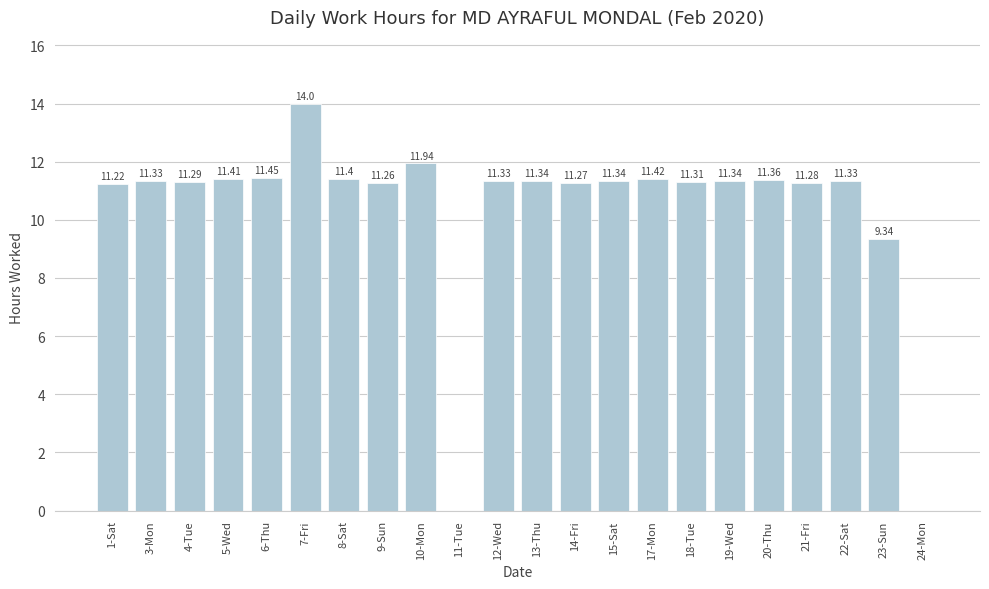

What is the change in value from 10-Mon to 21-Fri?

-0.7